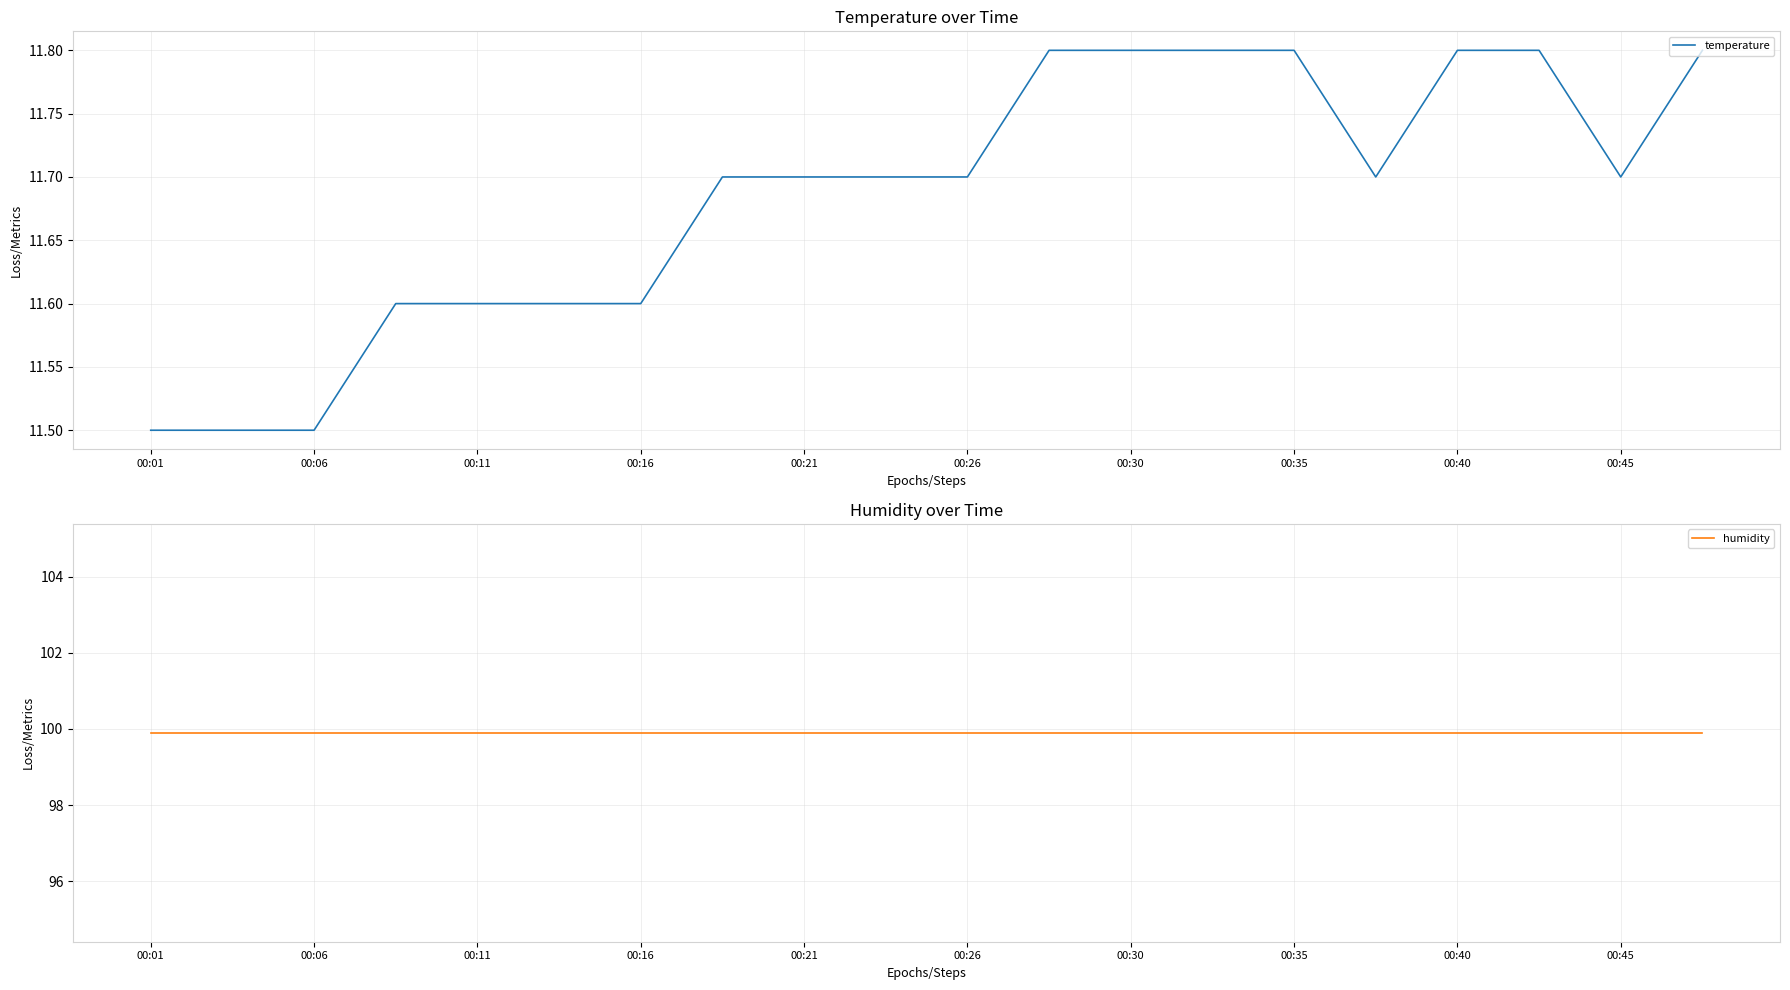

Count the number of categories in the chart.

20